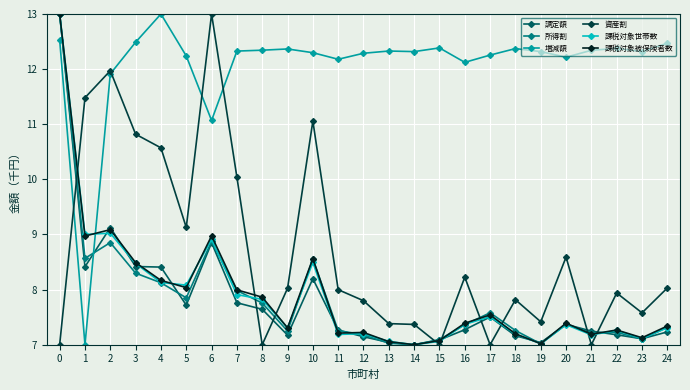

Between 10 and 14, which series saw the biggest shift?

資産割